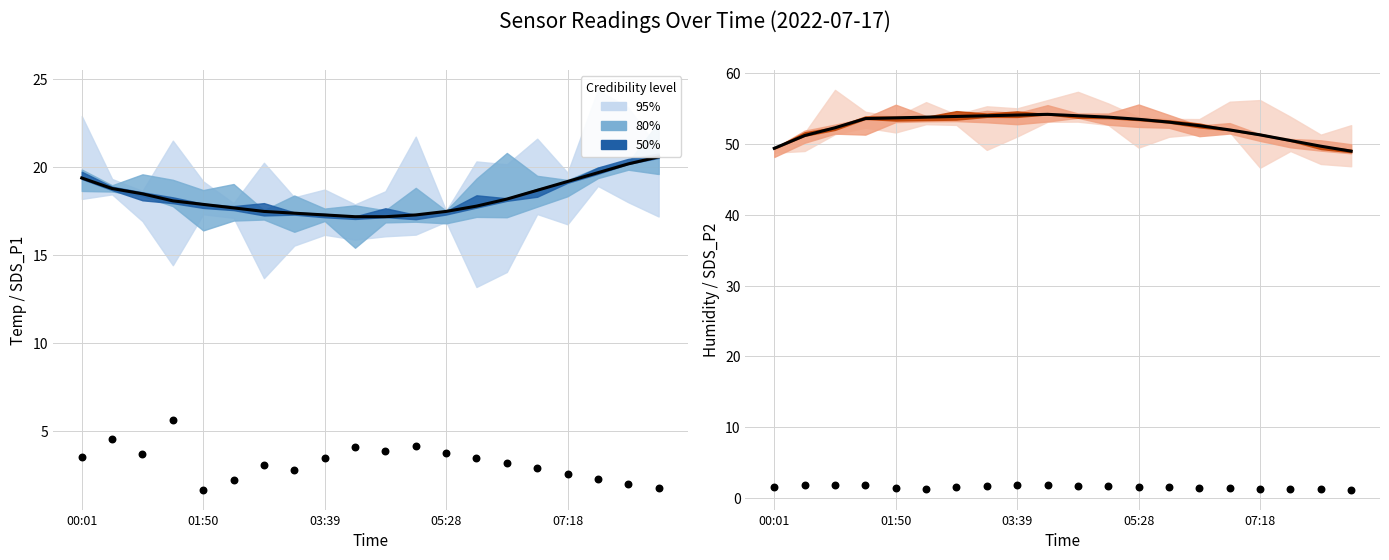

Which series reaches the minimum Y coordinate?

SDS_P2